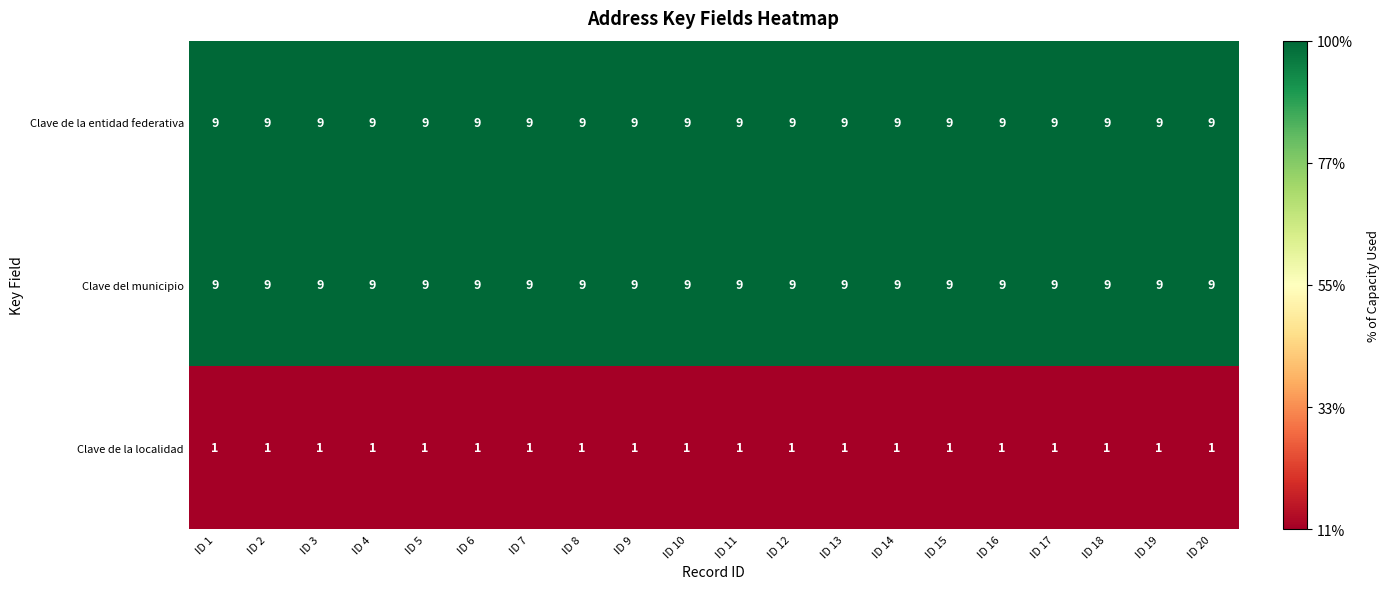

What is the spread (max minus min) of values at ID 2?

8